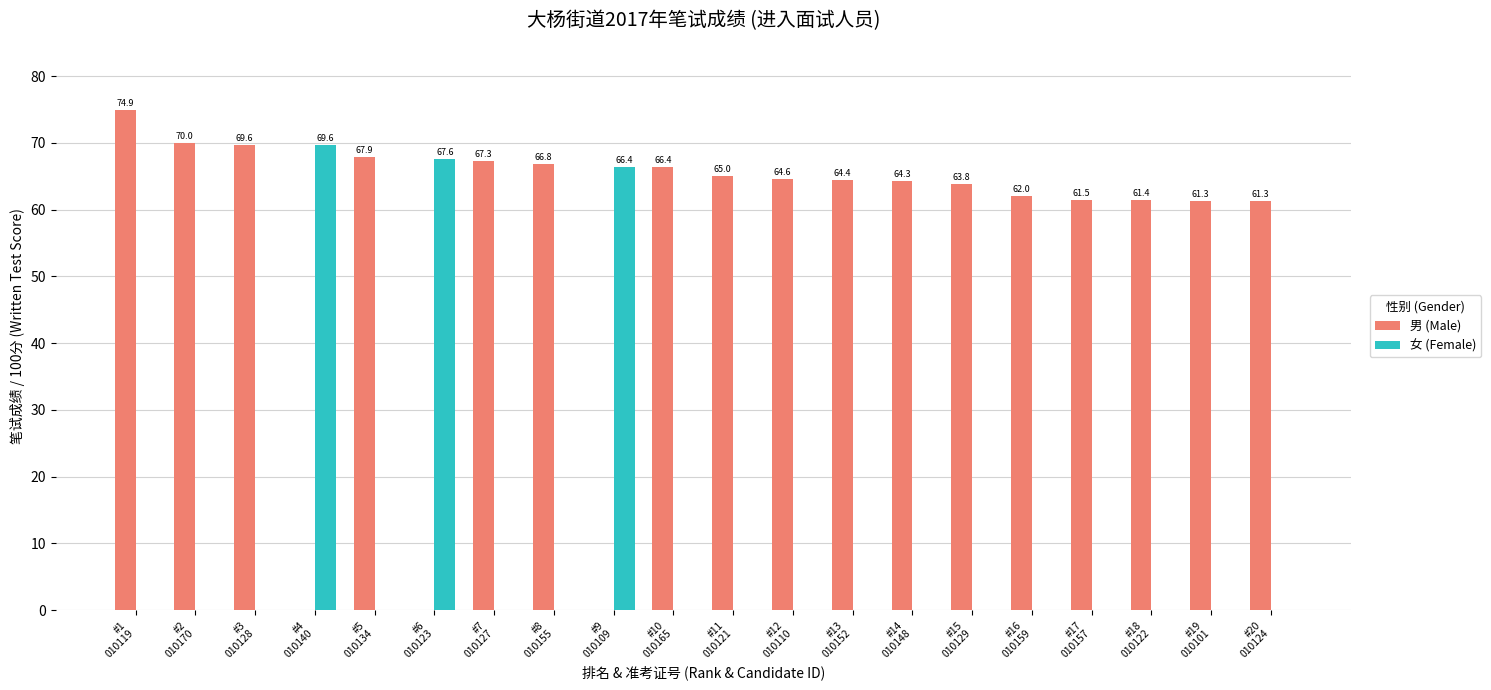

What is the highest value of the 男 (Male) series?

74.9